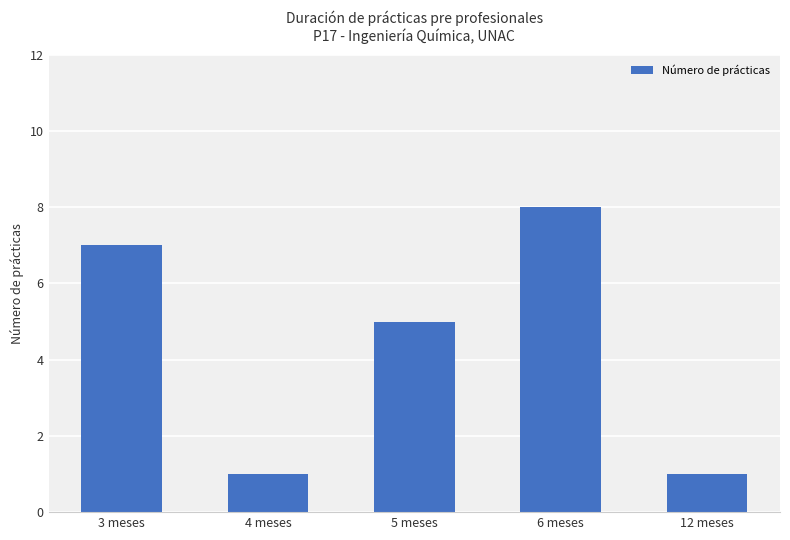

What is the ratio of the value at 5 meses to the value at 4 meses?

5.0